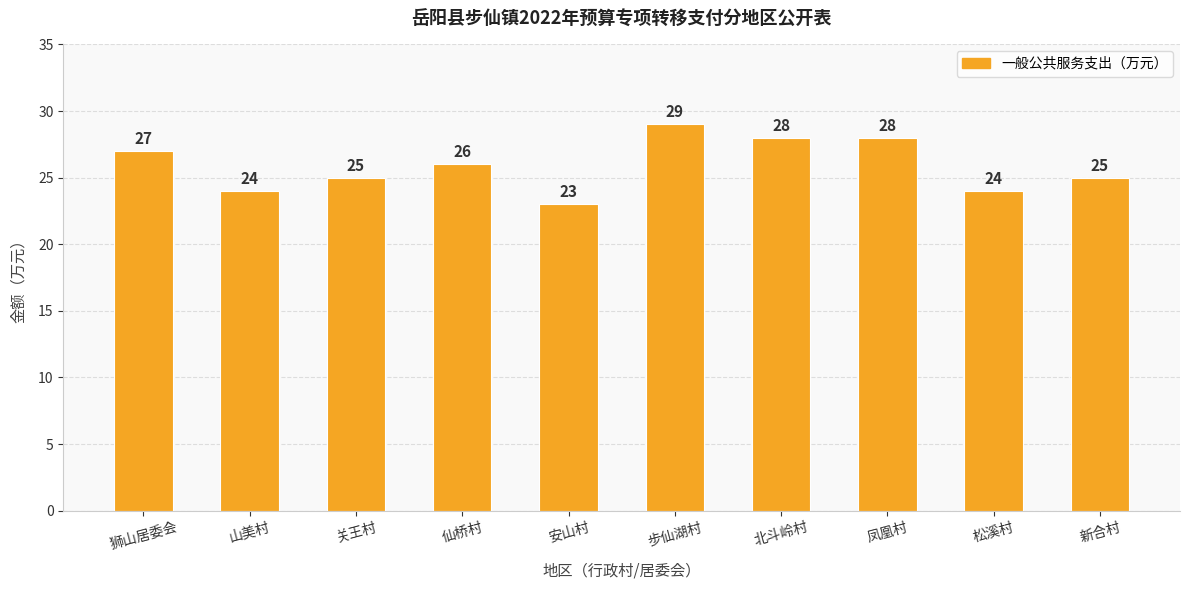

How many bars are there in total?

10